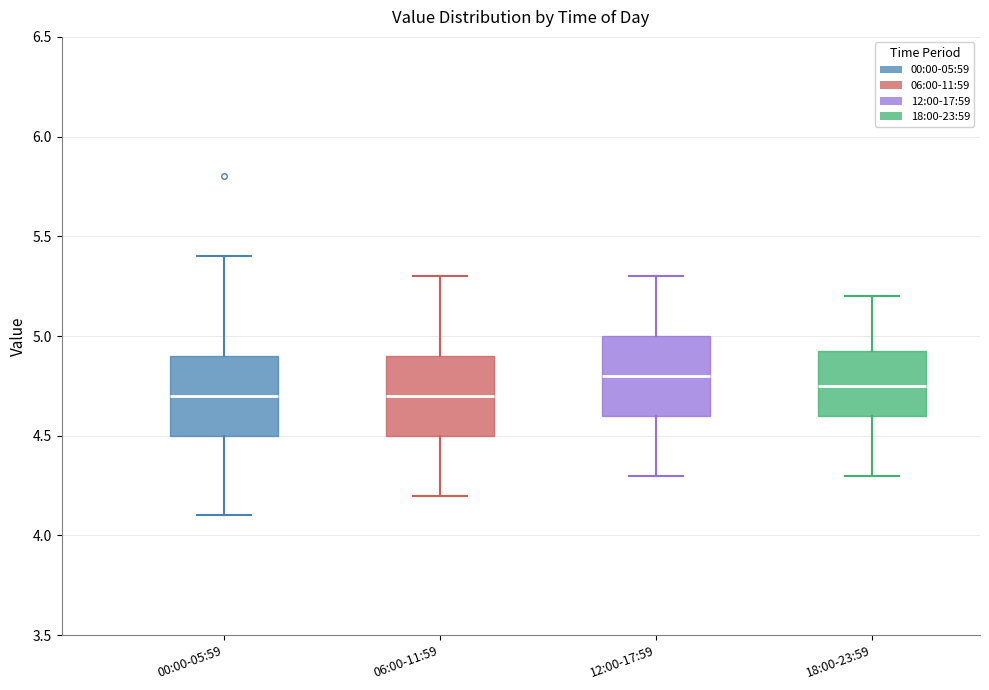

Reading left to right, transcribe this box plot: for each box, give where its median line is, the range the box spans, and where its two whiskers end, as read against the y-axis. The values are not printed on the chart, so give them approximately, as read against the axis.

00:00-05:59: median 4.70, box 4.50 to 4.90, whiskers 4.10 to 5.40
06:00-11:59: median 4.70, box 4.50 to 4.90, whiskers 4.20 to 5.30
12:00-17:59: median 4.80, box 4.60 to 5.00, whiskers 4.30 to 5.30
18:00-23:59: median 4.75, box 4.60 to 4.95, whiskers 4.30 to 5.20